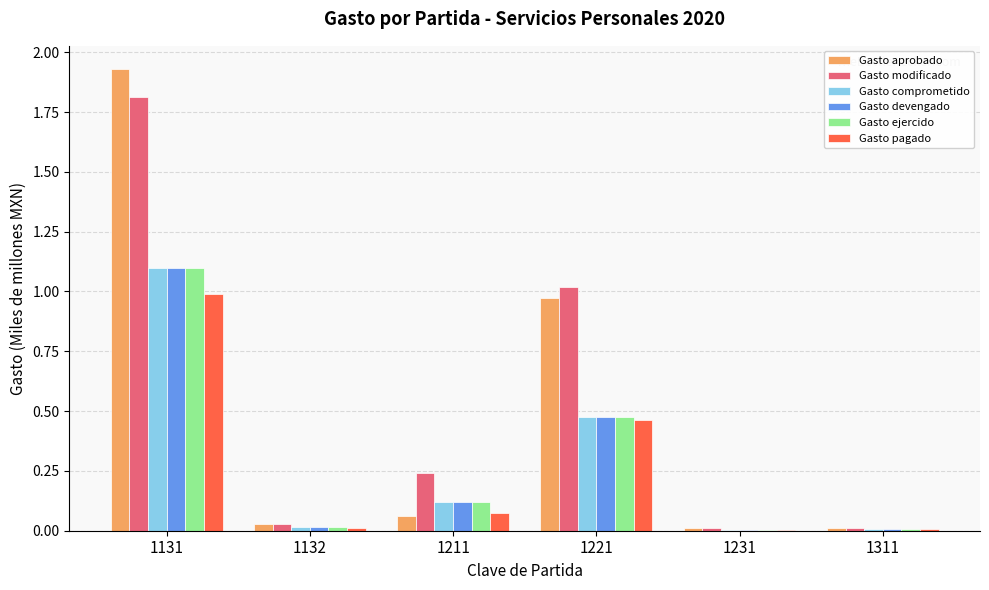

What is the sum of all Gasto ejercido values?

1.7